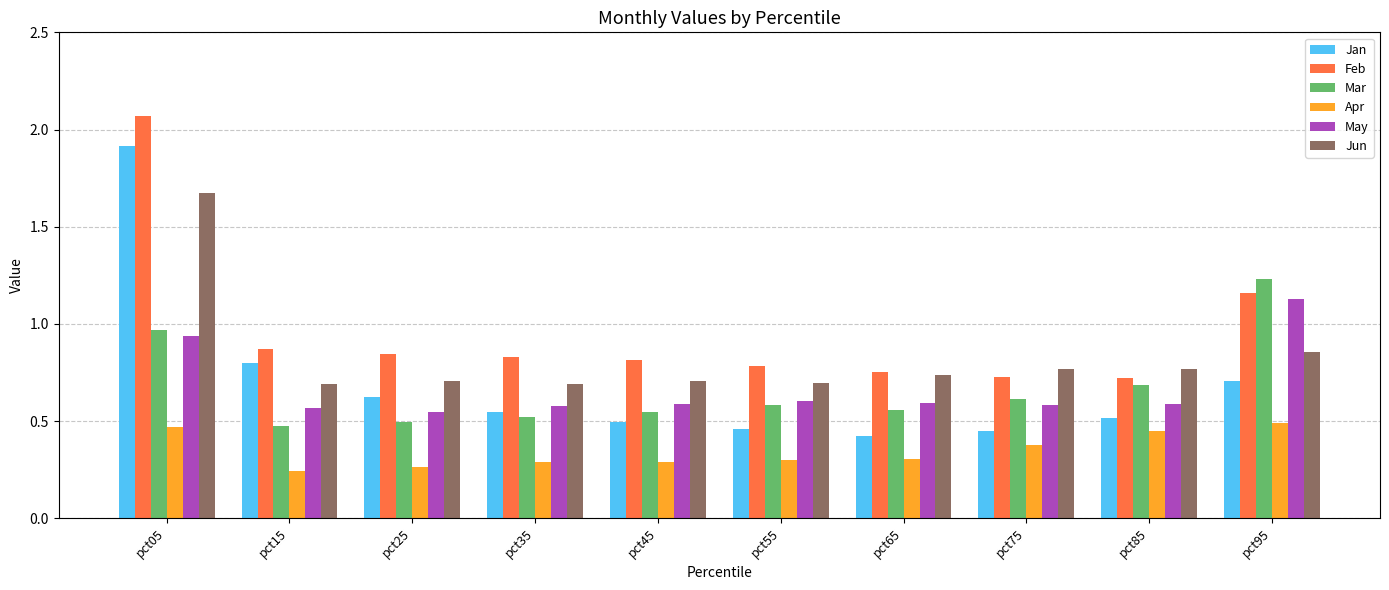

Count the May values in the range 0 to 1.

9